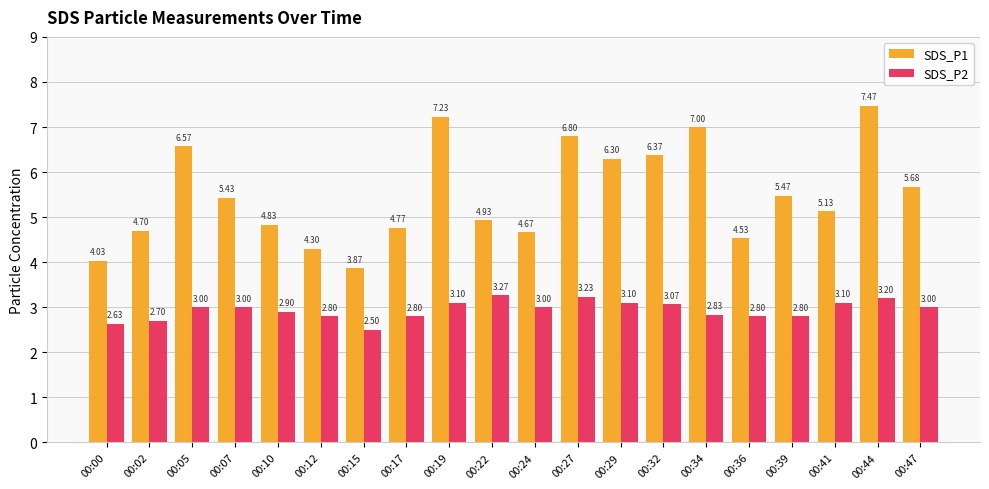

Which series changed the most between 00:07 and 00:41?

SDS_P1